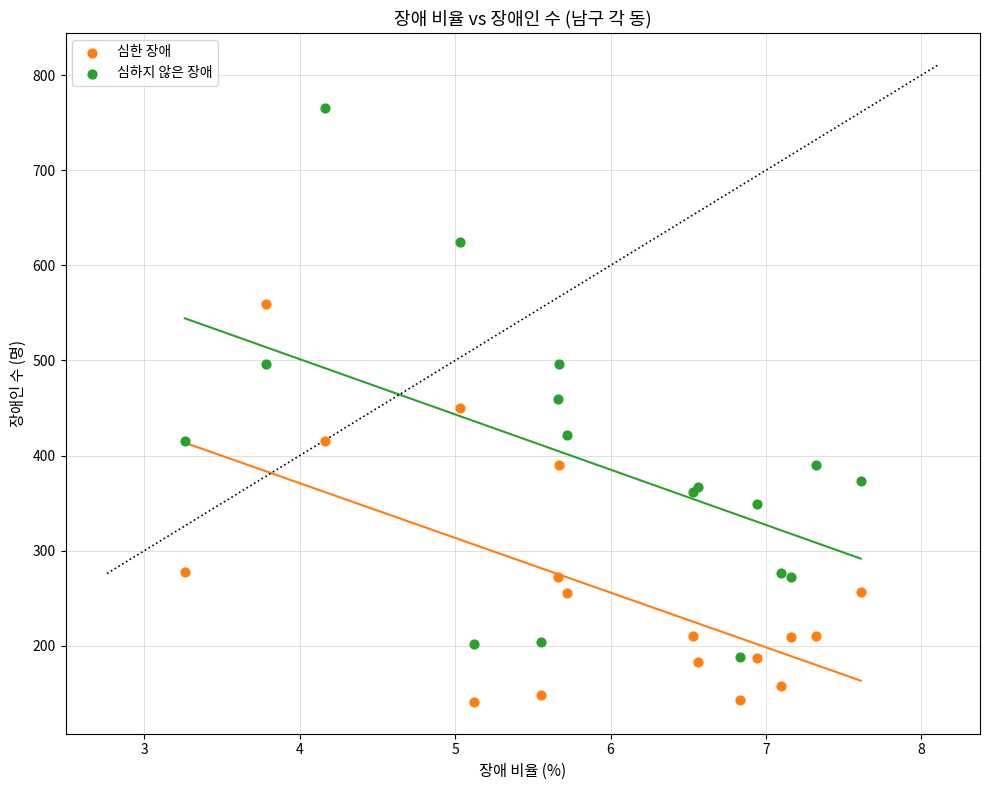

Which series reaches the maximum Y coordinate?

심하지 않은 장애